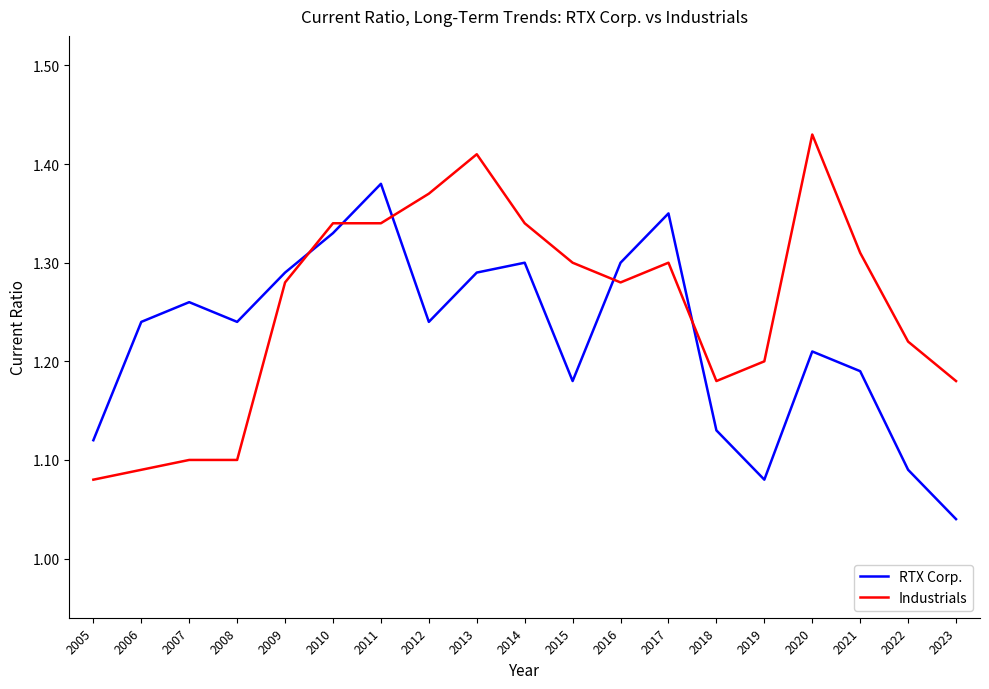

What is the total value across all series at 2006?

2.3